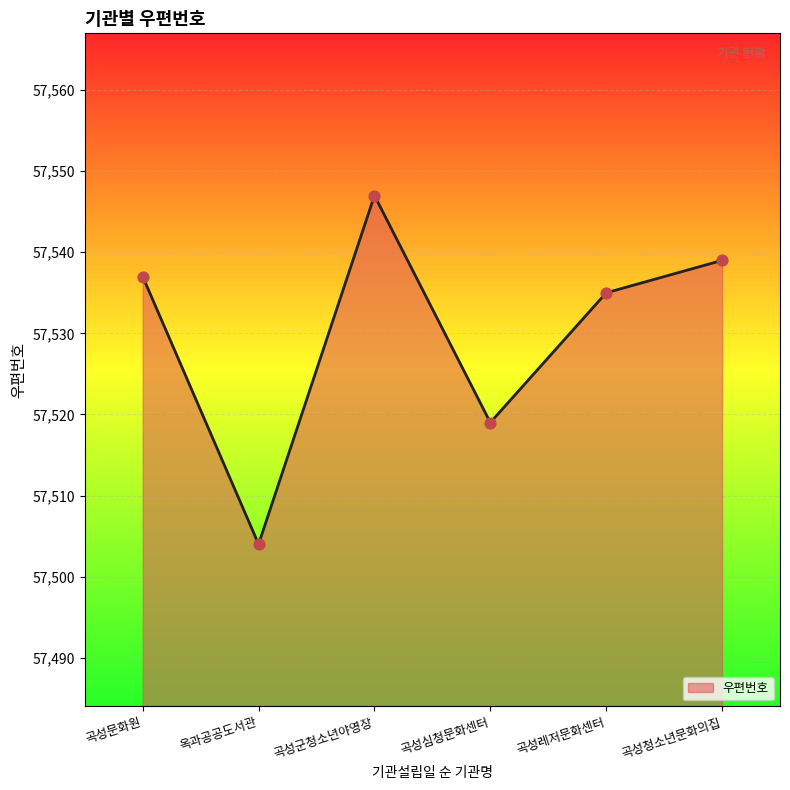

What is the change in value from 곡성군청소년야영장 to 곡성심청문화센터?

-28